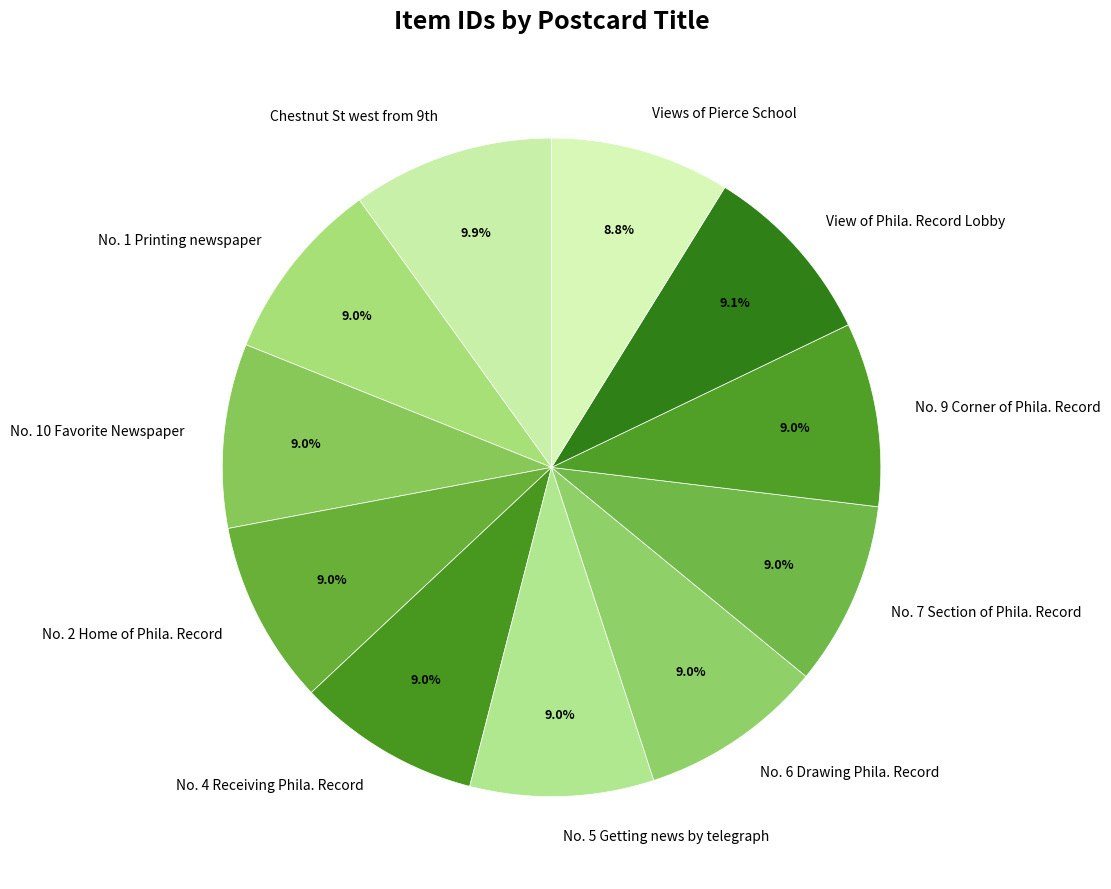

What portion of the pie excludes No. 5 Getting news by telegraph?

91.0%